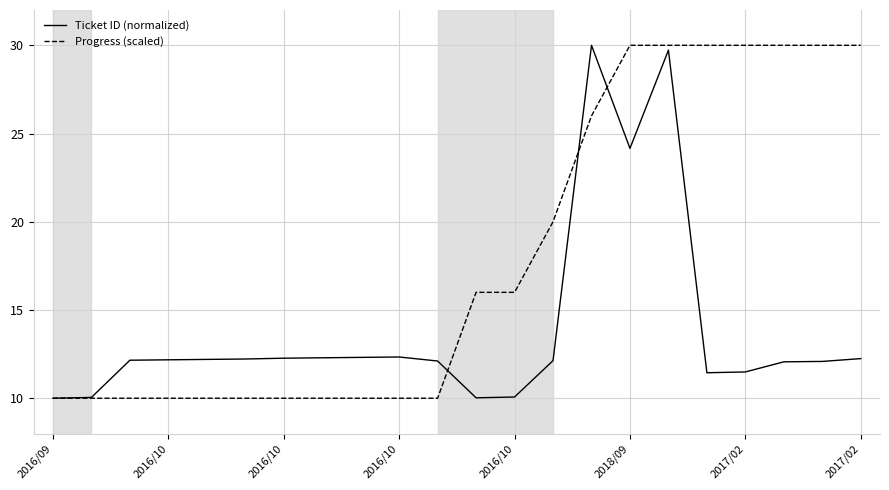

What is the sum of all Ticket ID (normalized) values?

305.5